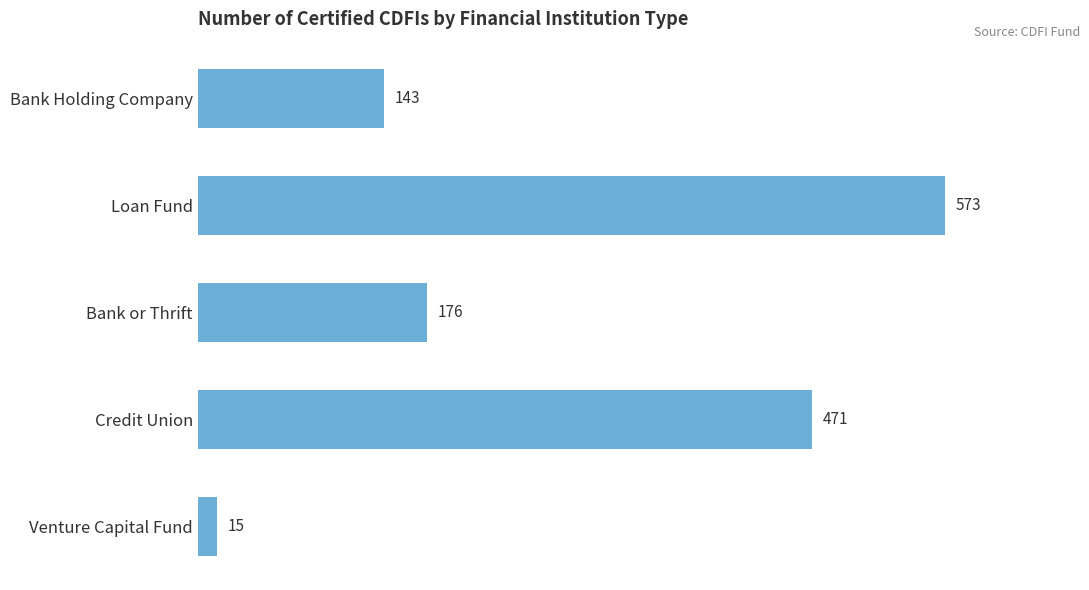

Reading bottom to top, list all the values displayed in this chart.

15	471	176	573	143